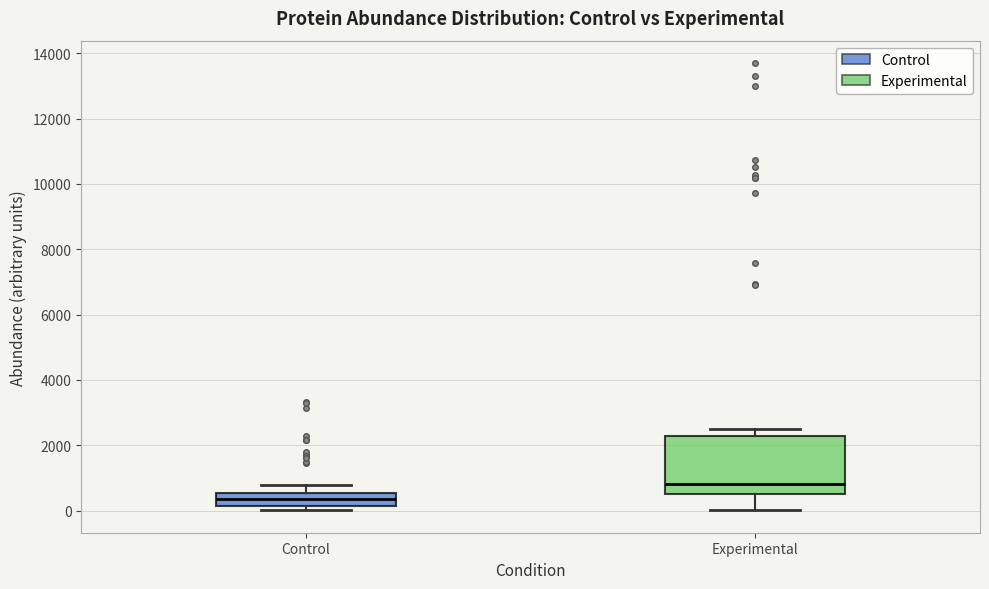

Which box is the tallest, from its lower edge to its upper edge?

Experimental